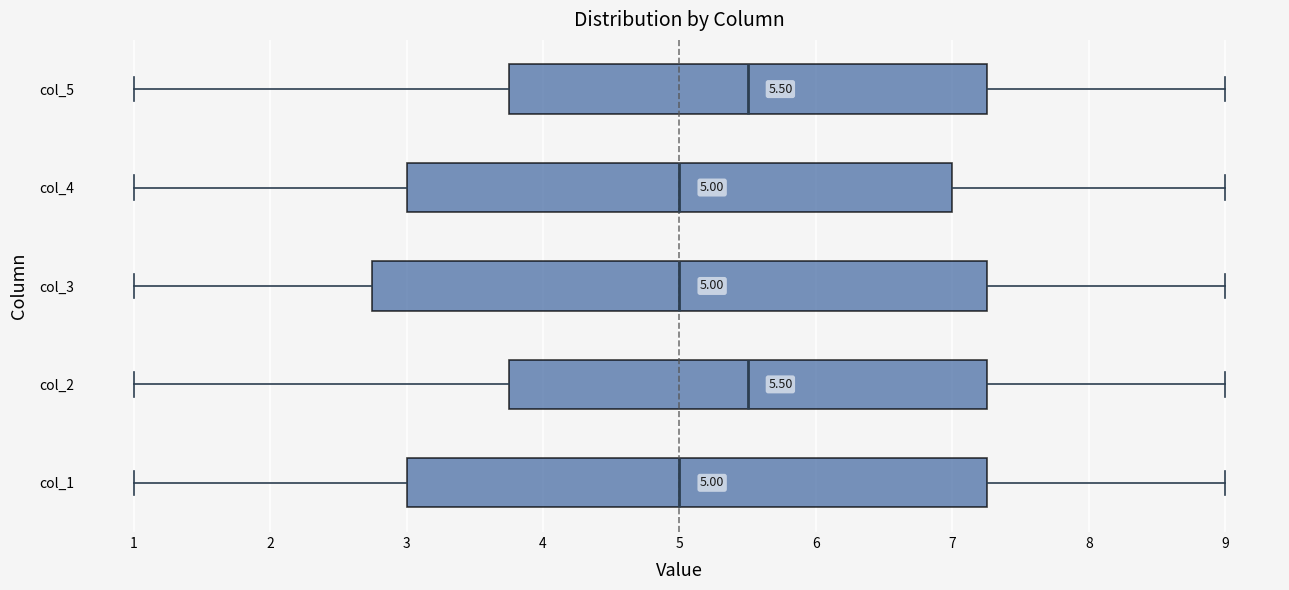

Which box is the widest, from its left edge to its right edge?

col_3